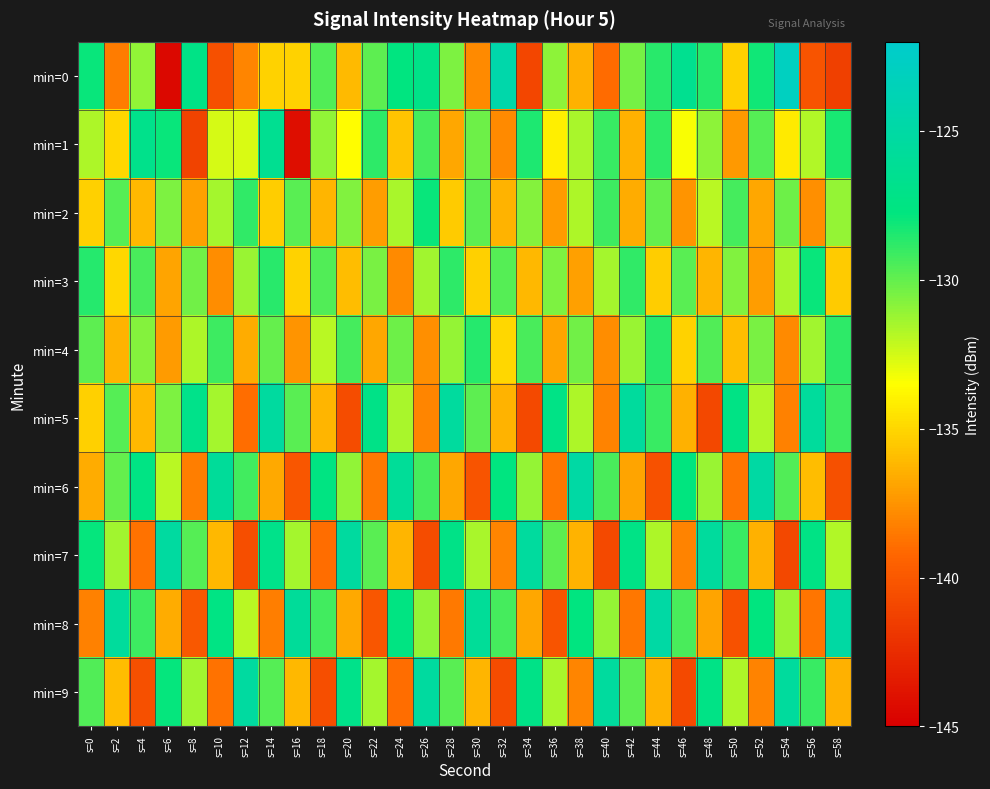

Rank the series at s=16 from highest to lowest value.

min=8, min=2, min=5, min=7, min=3, min=0, min=9, min=4, min=6, min=1